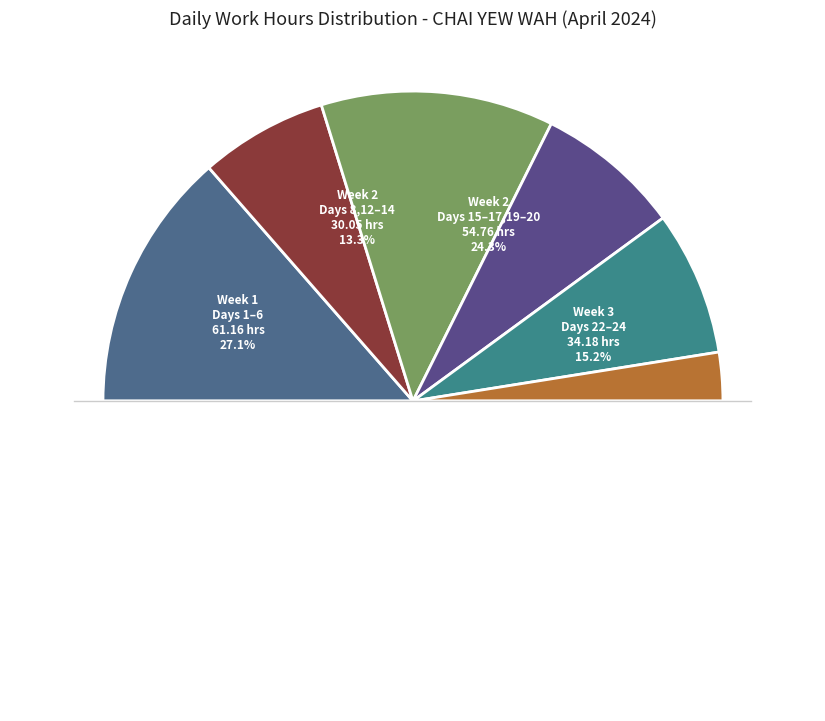

To the nearest percent, what portion does Day 4 represent?

4%